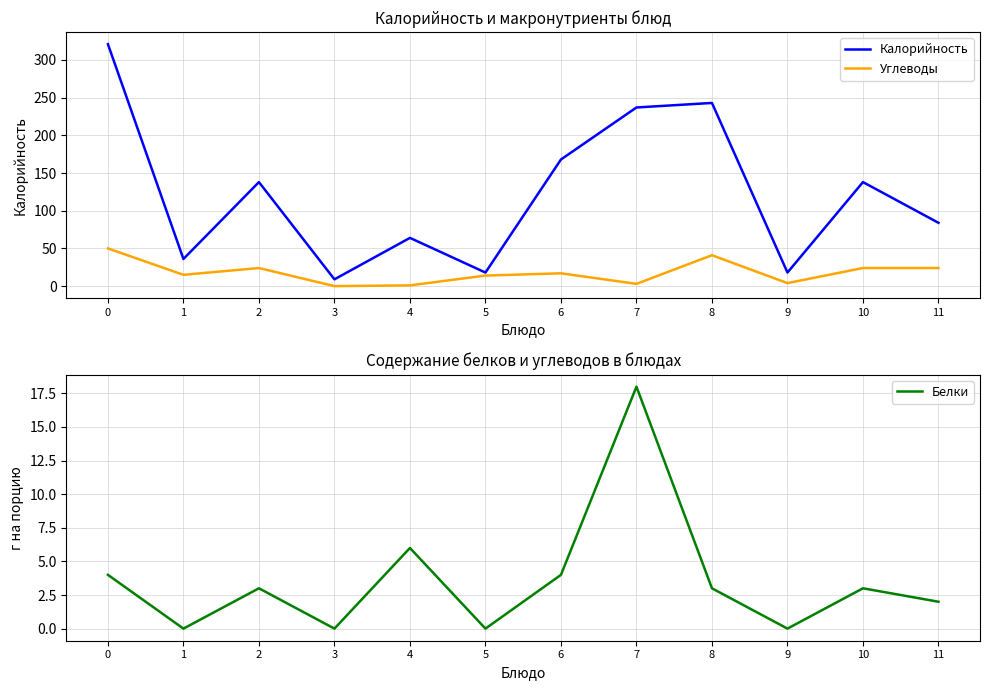

True or false: Углеводы has more than 0 interior local peaks.

True